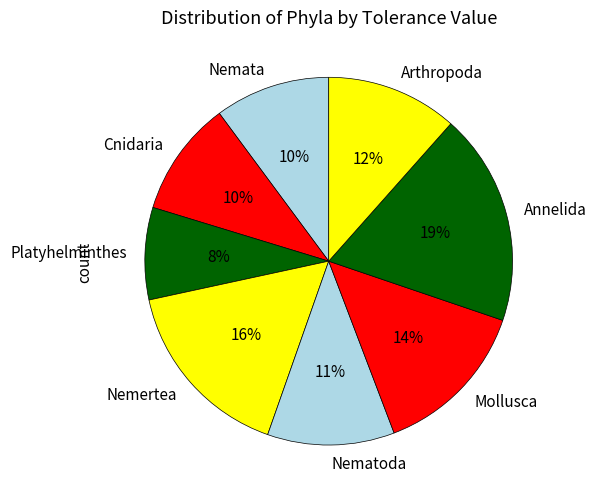

To the nearest percent, what is the difference between the largest and smallest slice percentages?

11%